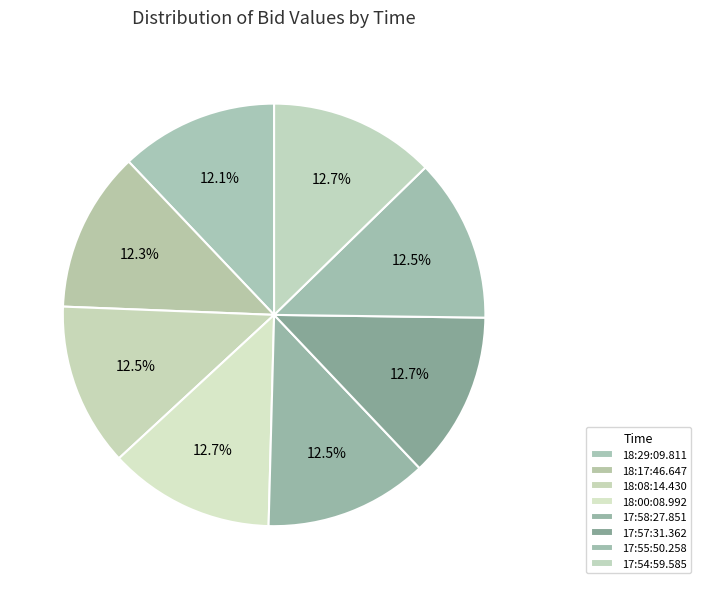

Count the number of slices in the pie.

8